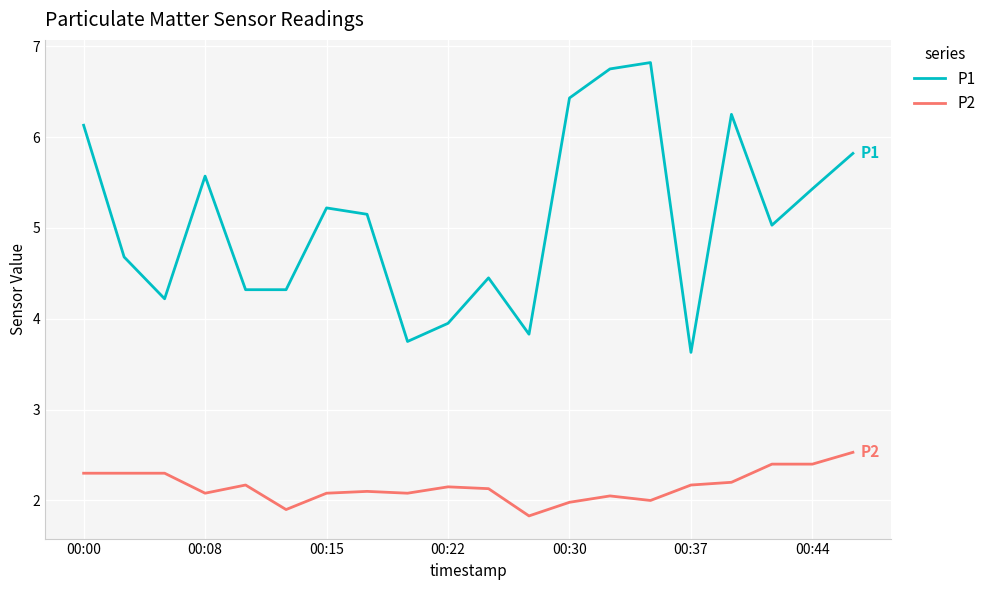

What are all the series names shown in the legend?

P1, P2